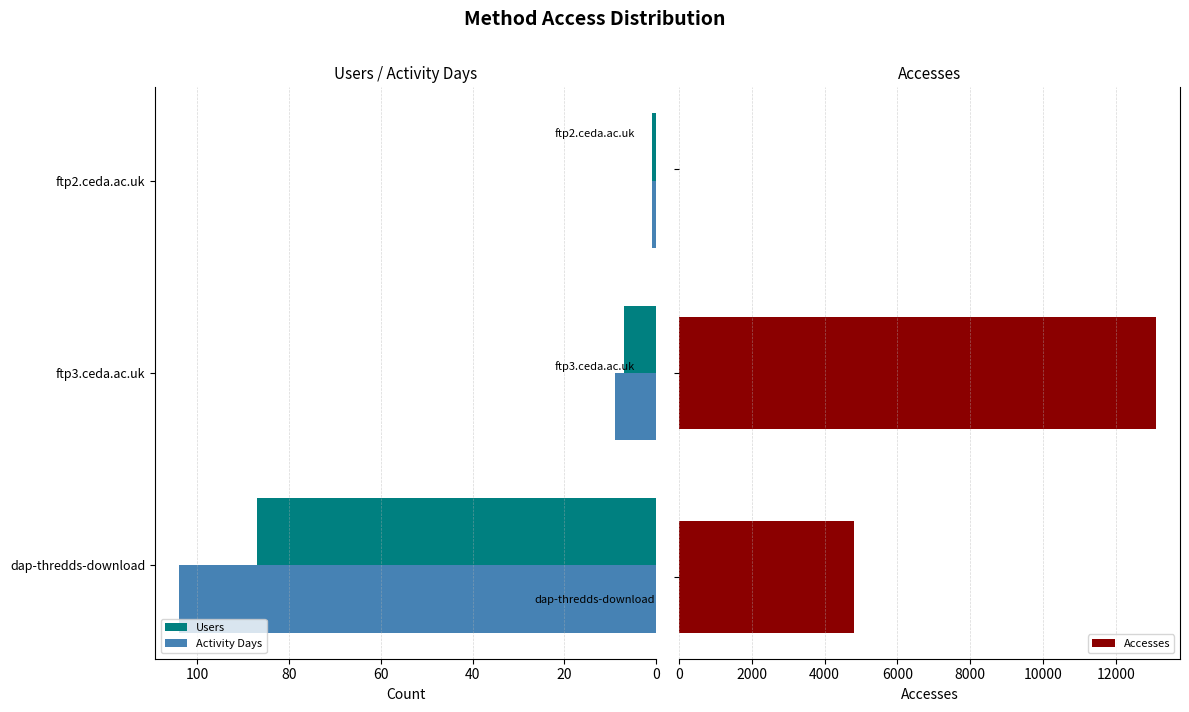

What is the highest value of the Accesses series?

13099